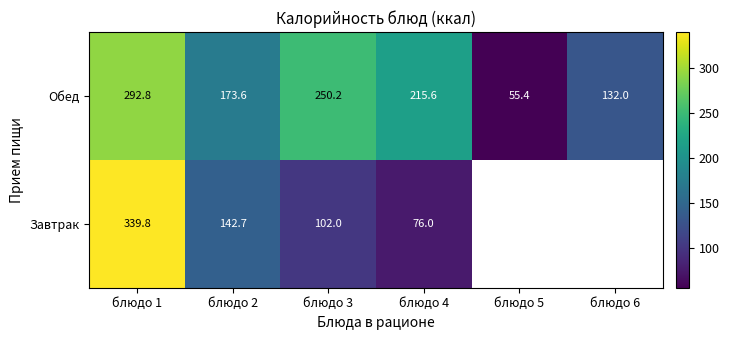

List the labels in order of Обед value, smallest first.

блюдо 5, блюдо 6, блюдо 2, блюдо 4, блюдо 3, блюдо 1